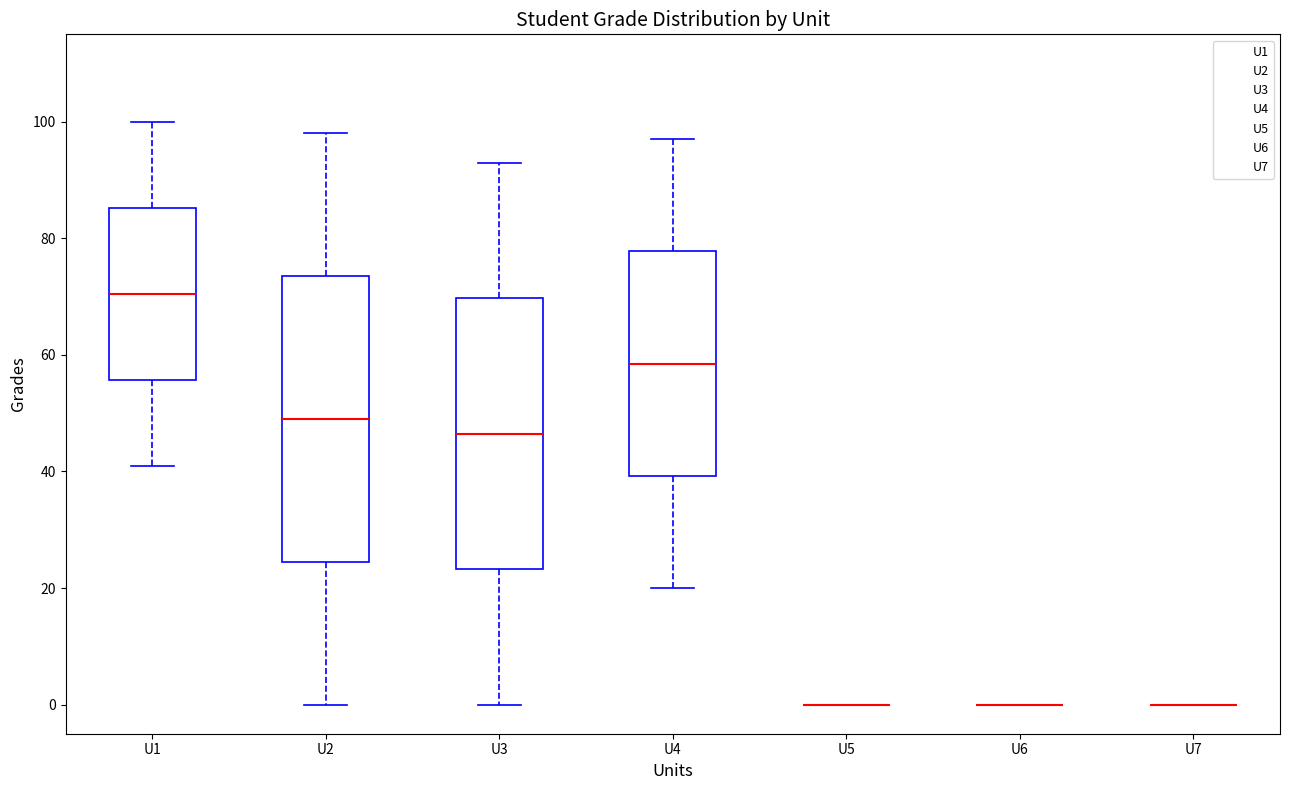

Comparing the boxes themselves (not the whiskers), which one is the tallest?

U2